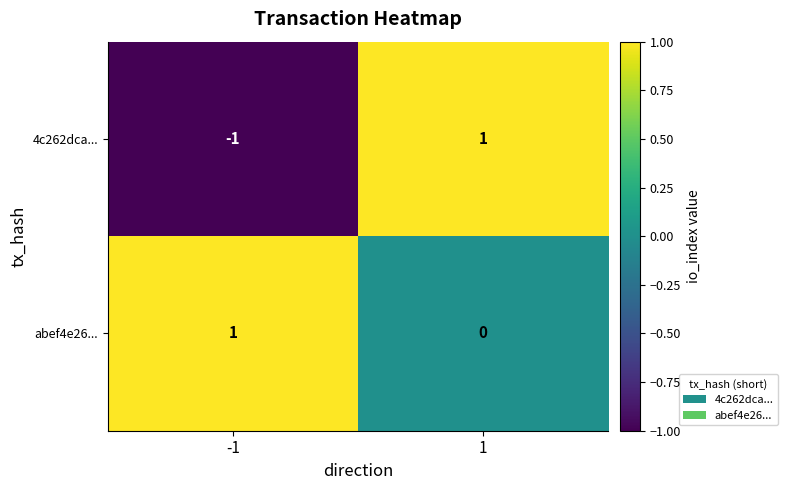

What is the maximum value shown in the chart?

1